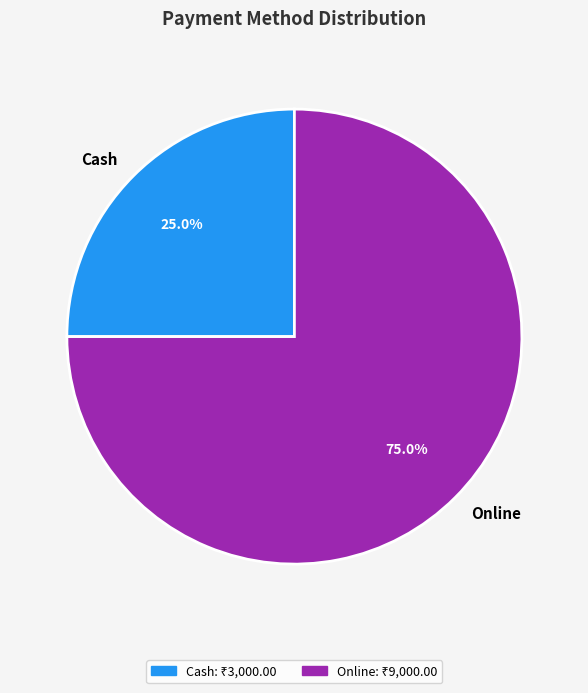

Is it true that Online is 75% of the pie?

True